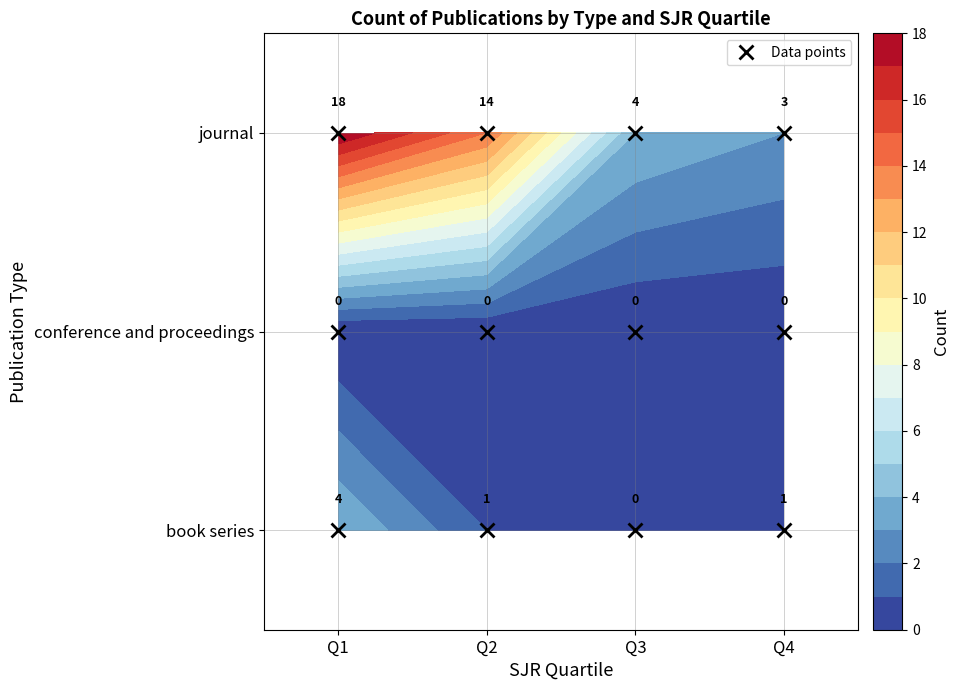

Rank the series by their maximum value, from lowest to highest.

conference and proceedings, book series, journal